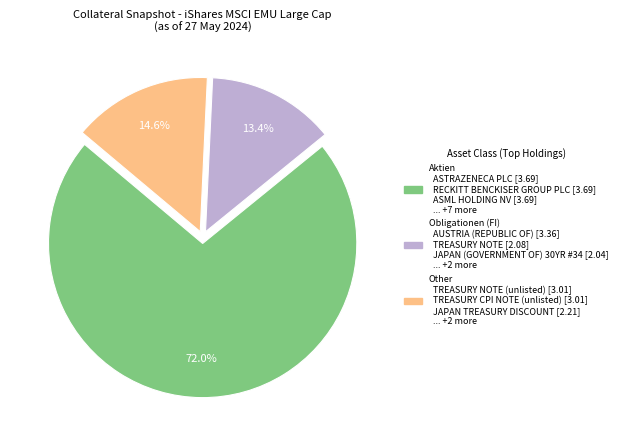

What is the total percentage of Other and Aktien?

86.6%